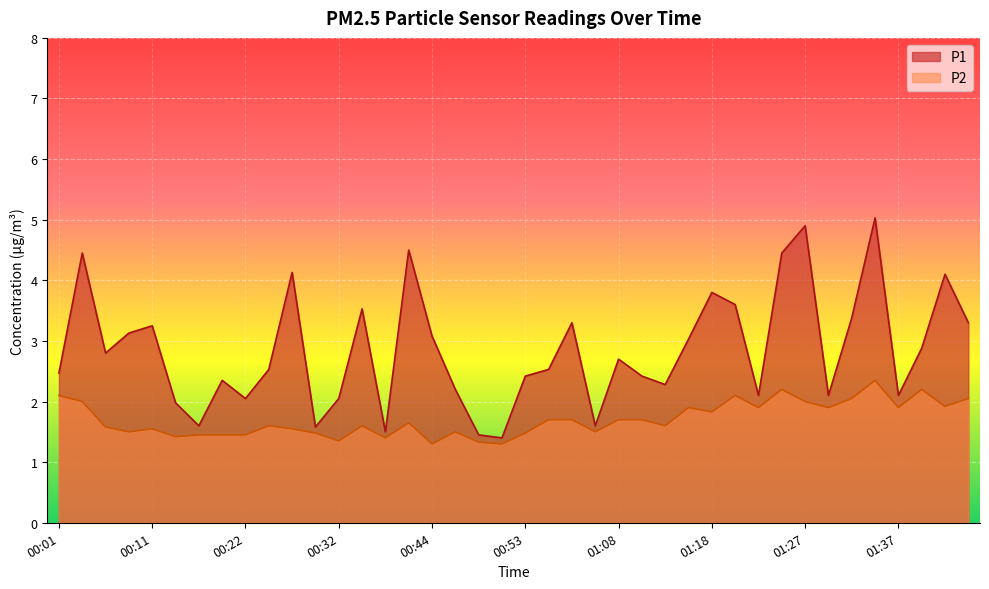

True or false: P2 and P1 intersect in this chart.

False